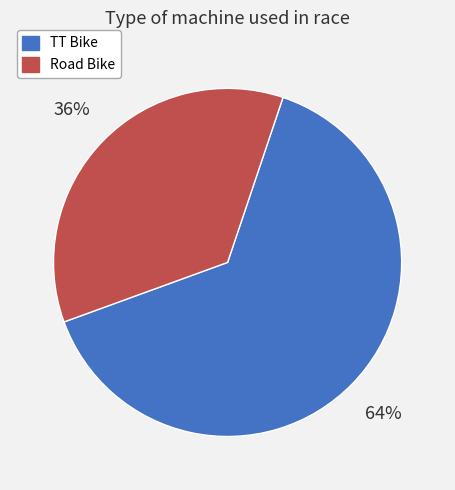

Count the number of slices in the pie.

2